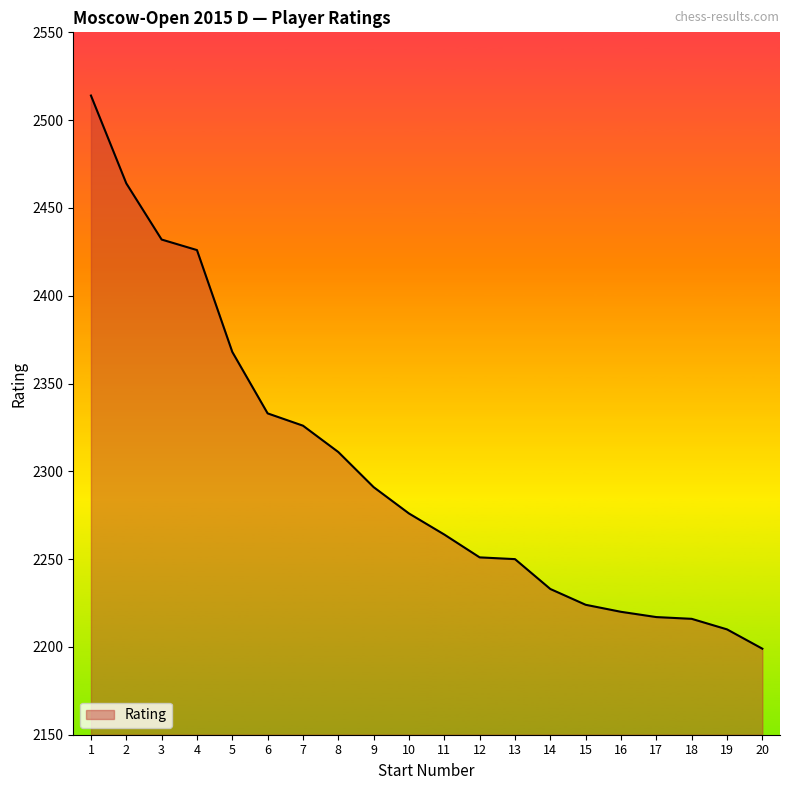

True or false: the data shows 2264 at 11.

True